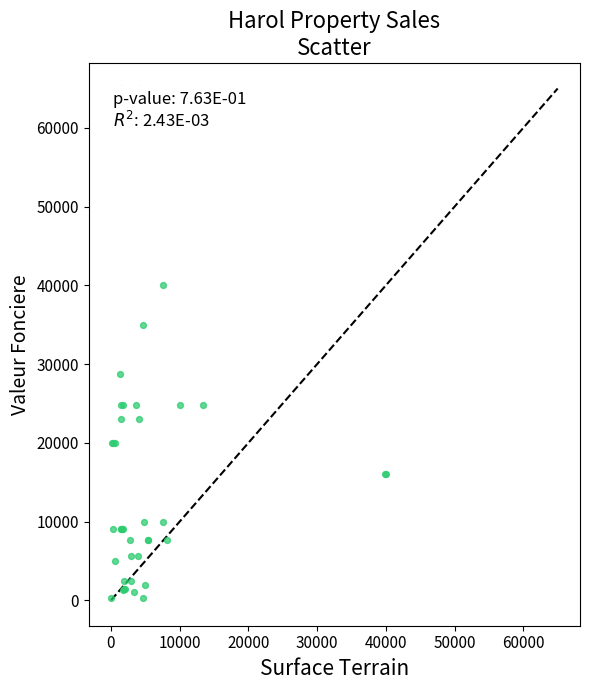

What Y value in the scatter plot is closest to 32660?

35000.0